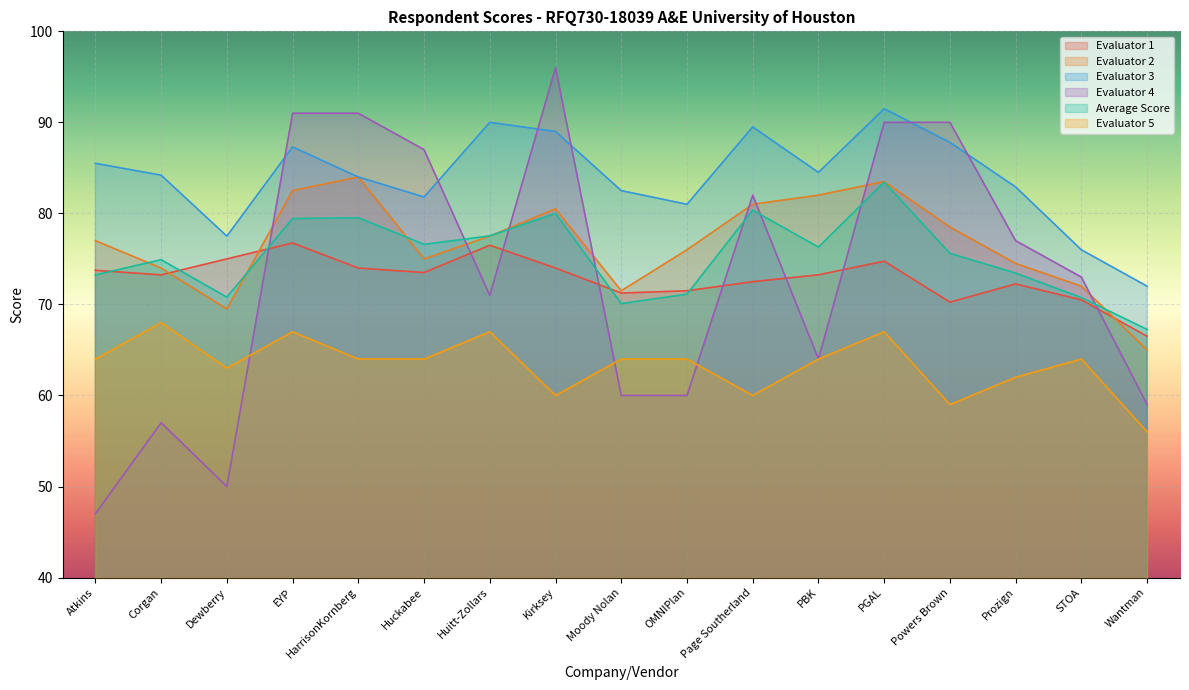

List the labels in order of Evaluator 2 value, largest first.

HarrisonKornberg, PGAL, EYP, PBK, Page Southerland, Kirksey, Powers Brown, Huitt-Zollars, Atkins, OMNIPlan, Huckabee, Prozign, Corgan, STOA, Moody Nolan, Dewberry, Wantman